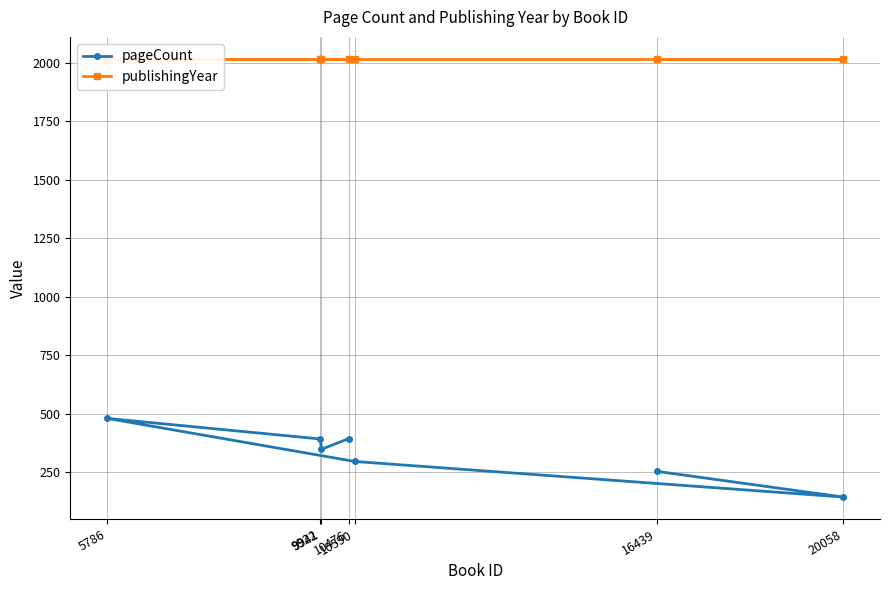

In pageCount, how many points are lower than both neighbors (excluding endpoints)?

2